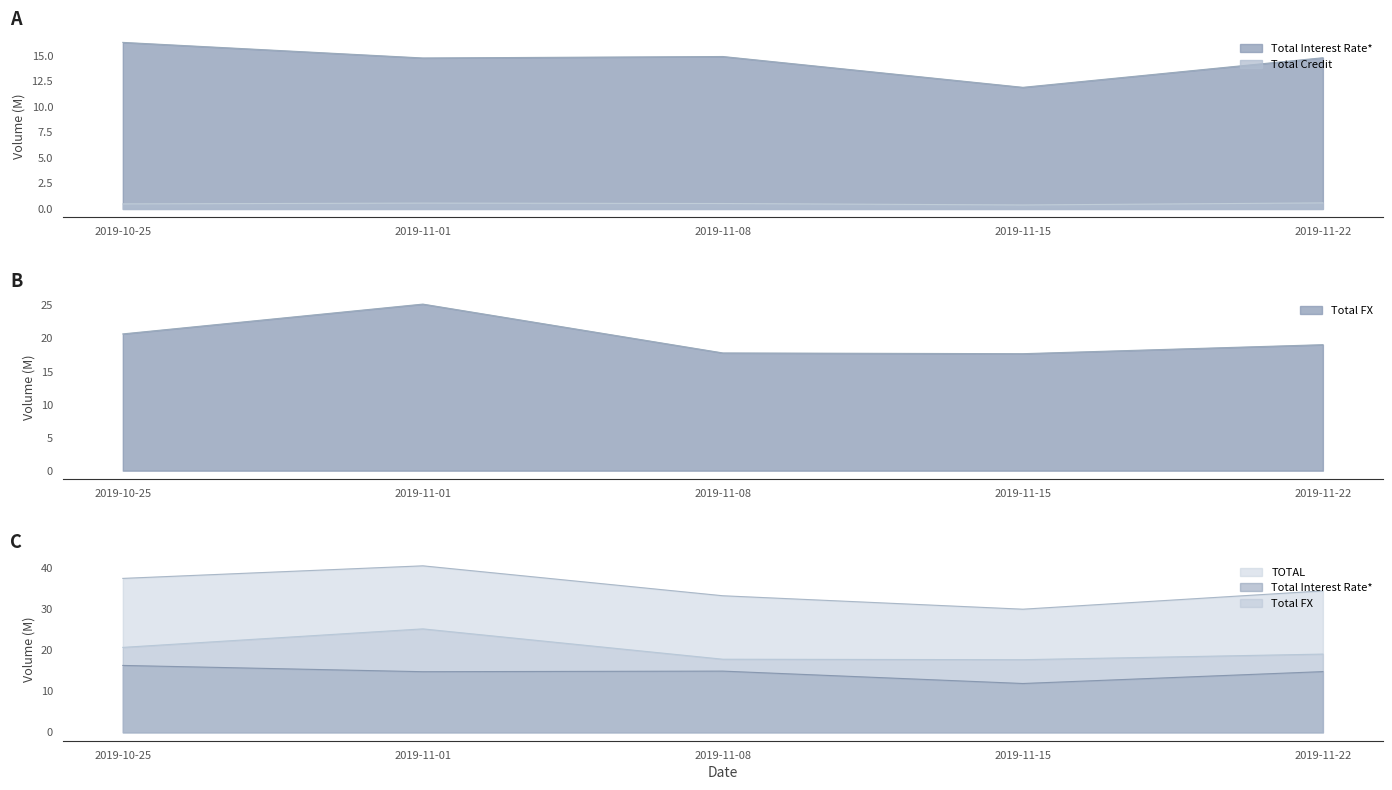

True or false: Total FX and TOTAL intersect in this chart.

False